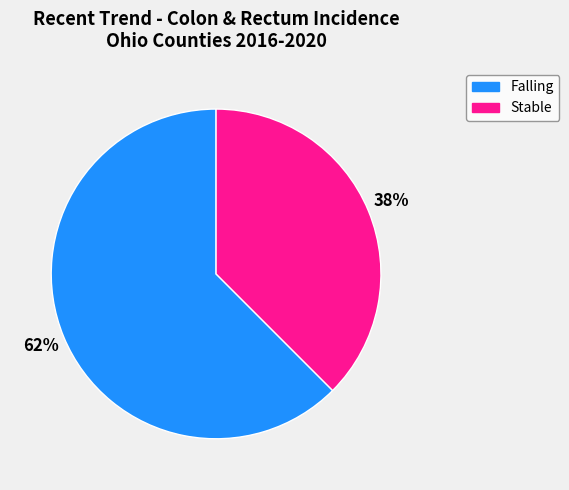

Is there any slice that represents more than half of the pie?

Yes